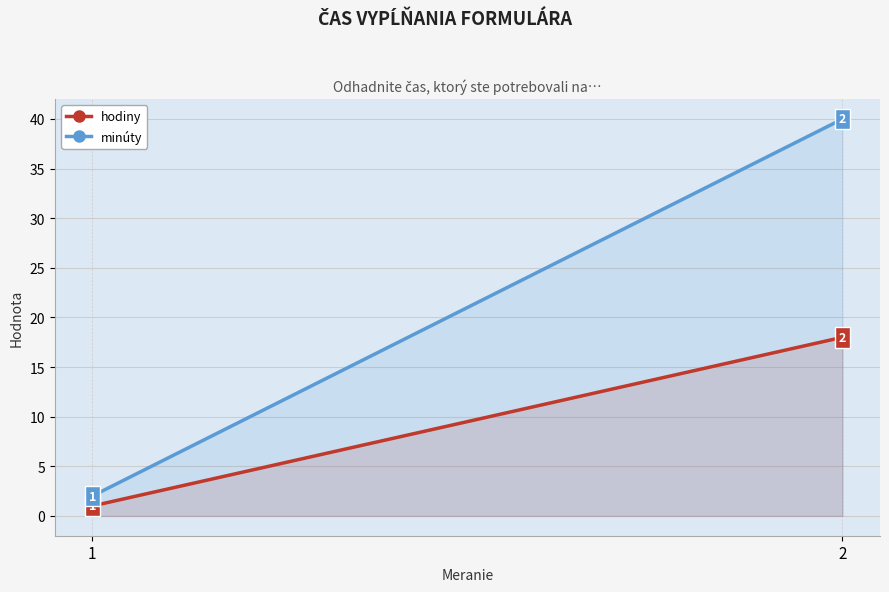

Which series has the widest spread of values?

minúty